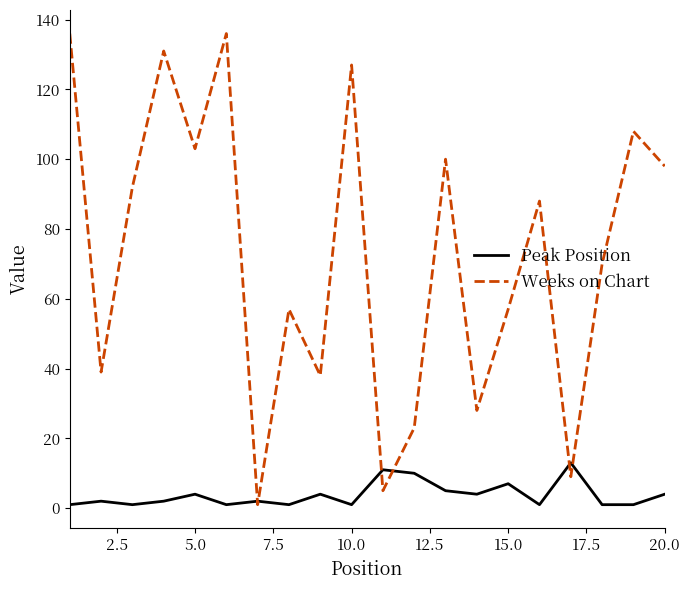

What is the smallest value displayed?

1